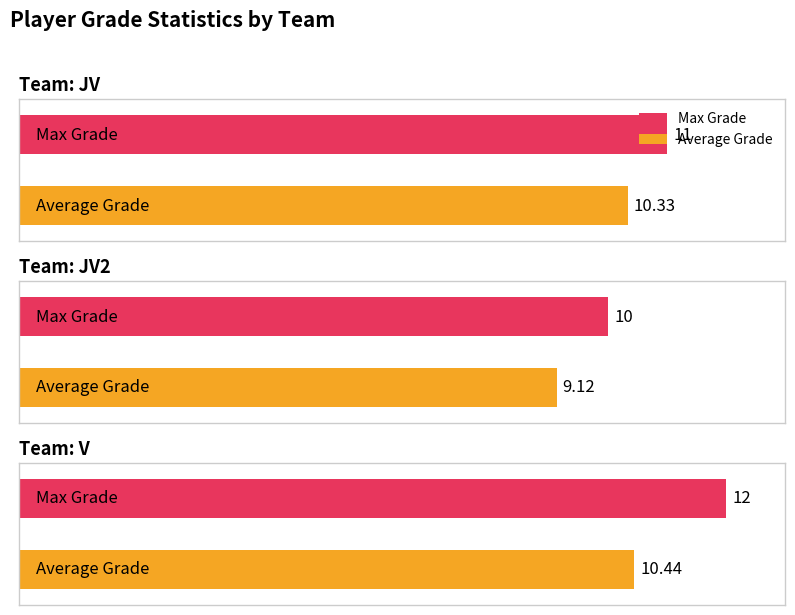

True or false: Average Grade has a value of 6.4 at JV2.

False